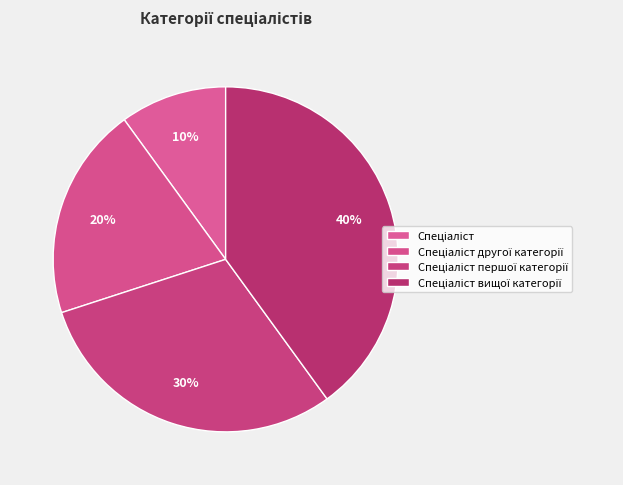

How much of the chart is everything except Спеціаліст першої категорії?

70.0%